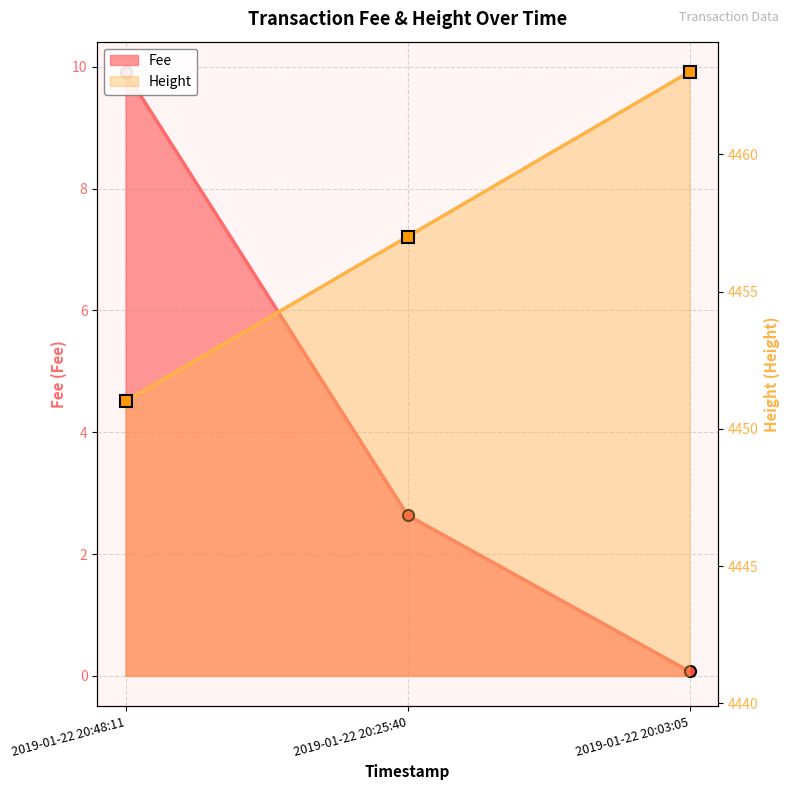

Count the values in the range 4451 to 4463.

3